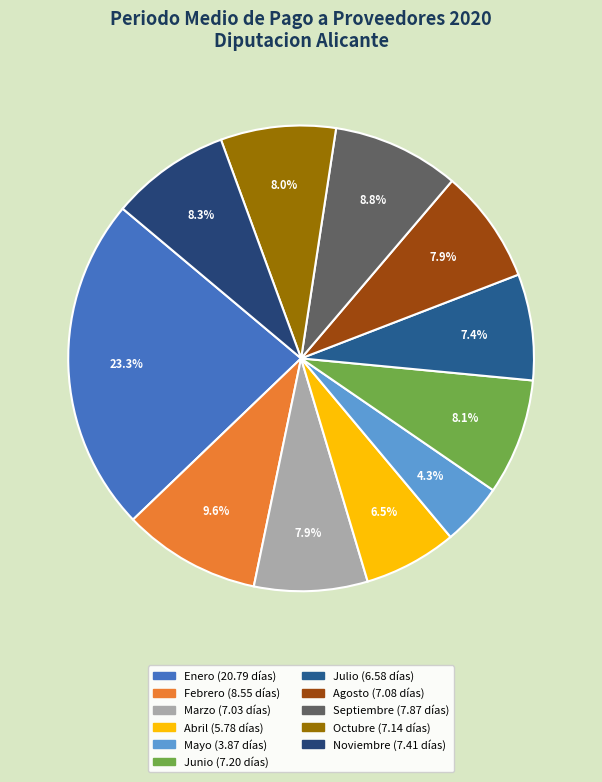

To the nearest percent, what portion does Enero represent?

23%